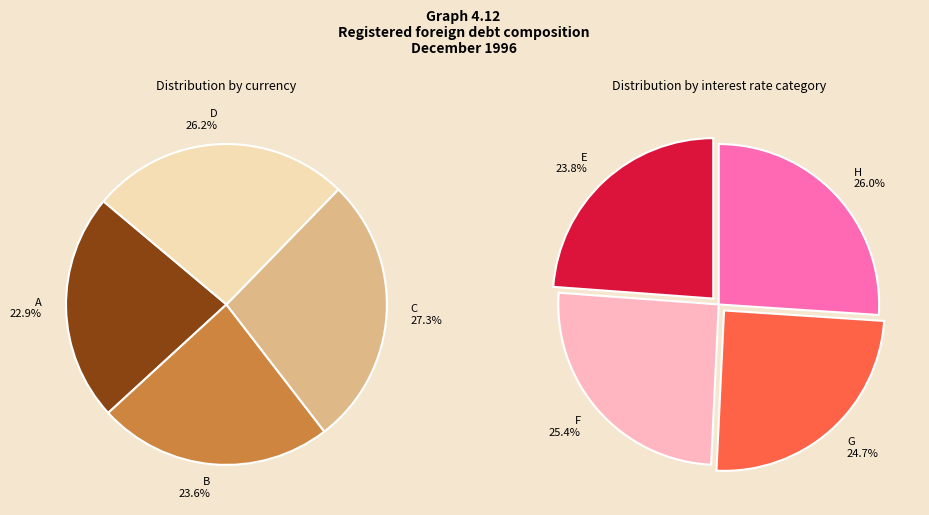

Is there any slice that represents more than half of the pie?

No